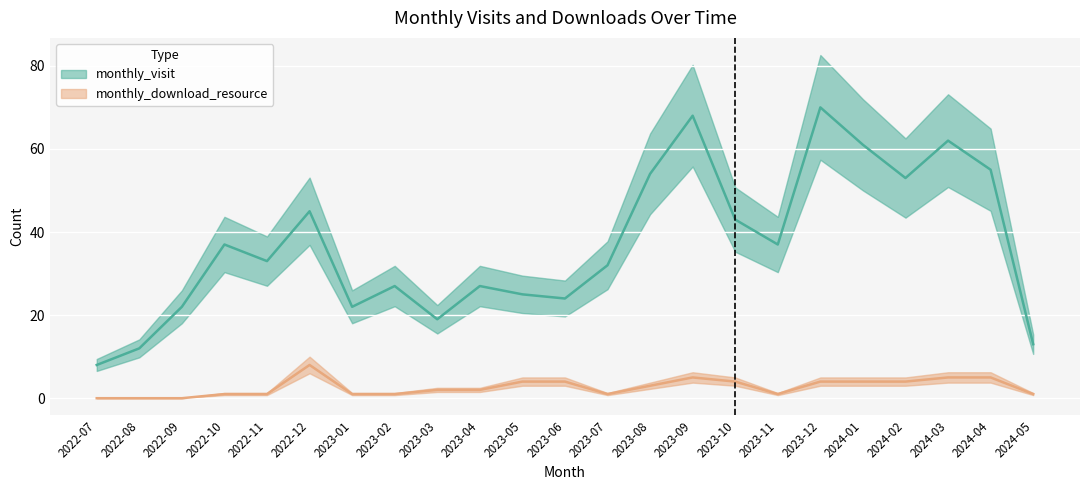

At how many categories does at least one series exceed 10?

22